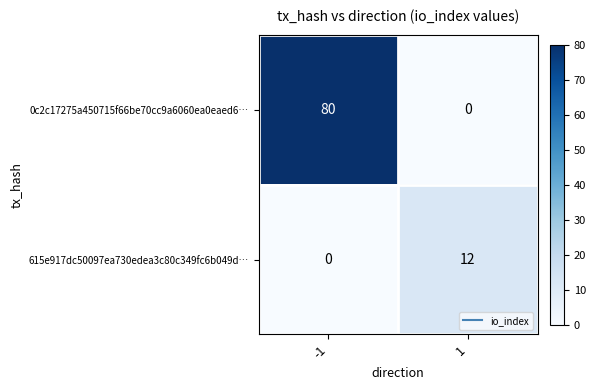

Rank the series by their maximum value, from lowest to highest.

615e917dc50097ea730edea3c80c349fc6b049d…, 0c2c17275a450715f66be70cc9a6060ea0eaed6…